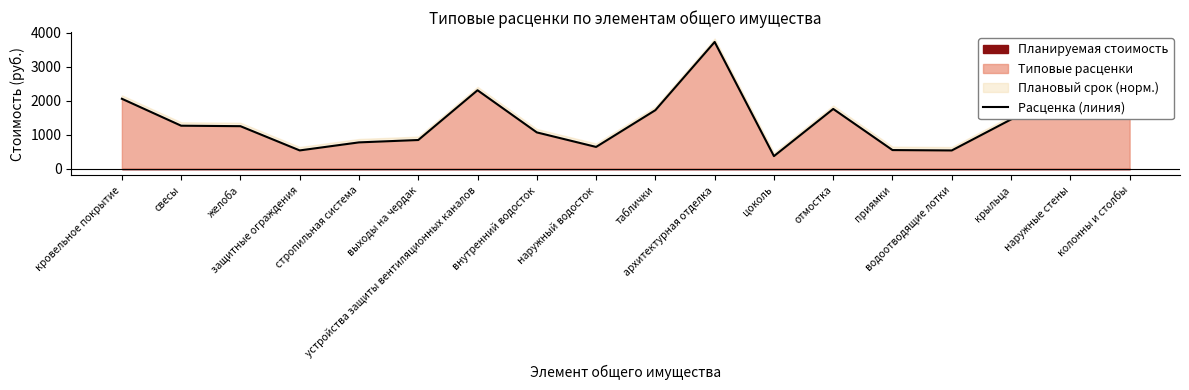

What is the label of the 15th point from the right?

защитные ограждения